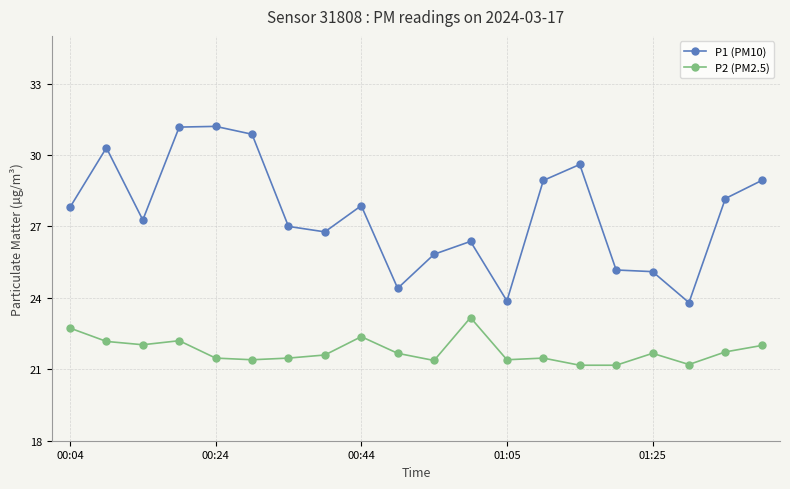

What are all the series names shown in the legend?

P1 (PM10), P2 (PM2.5)